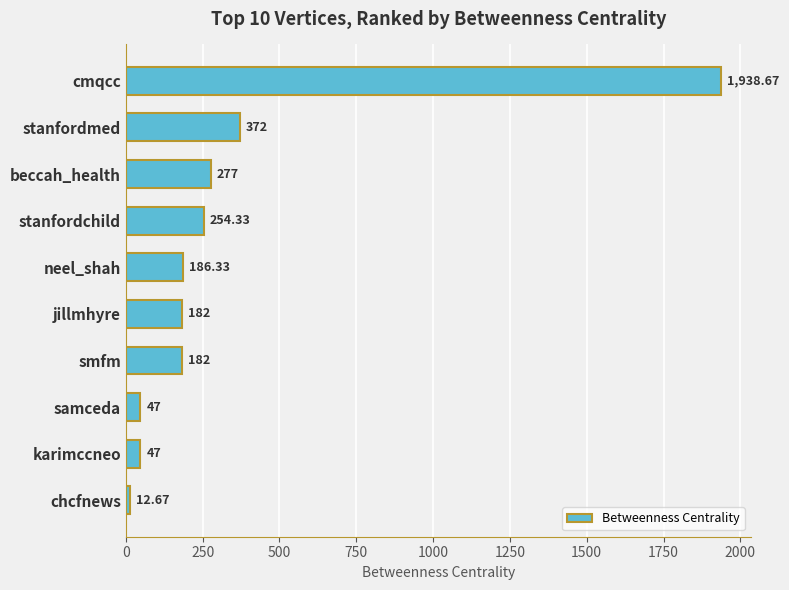

Does the chart contain any negative values?

No